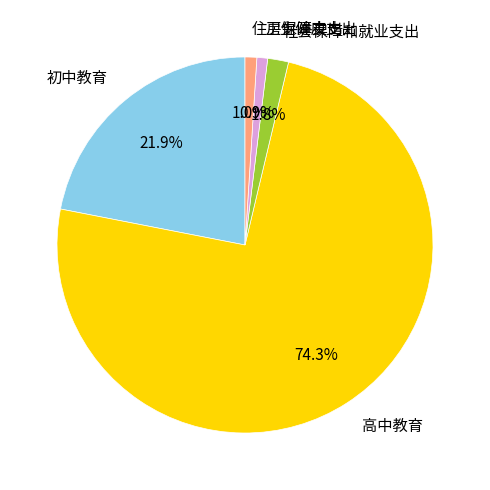

True or false: 社会保障和就业支出 accounts for 2% of the total.

True